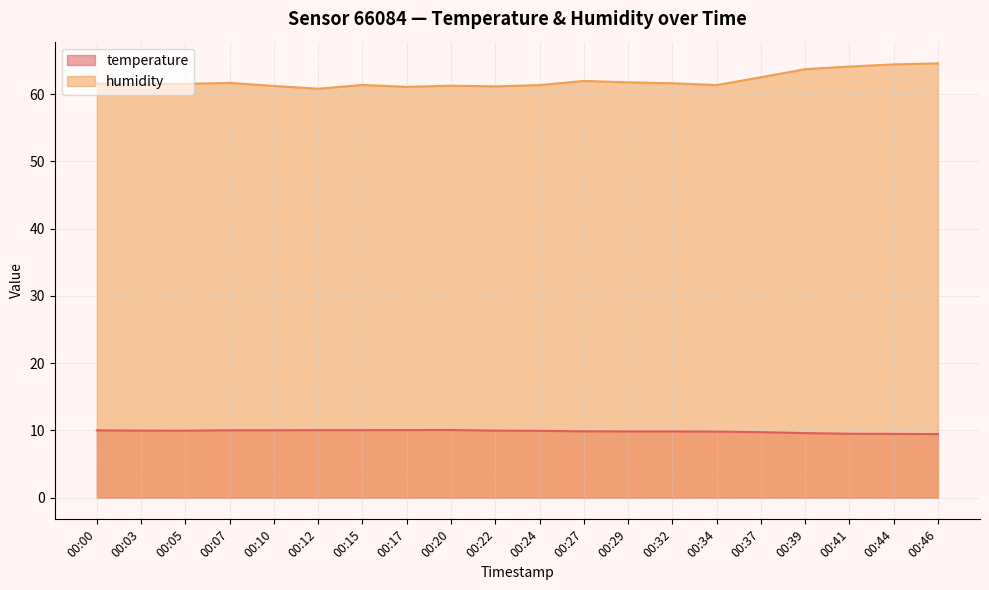

At which category is the sum across all series the highest?

00:46